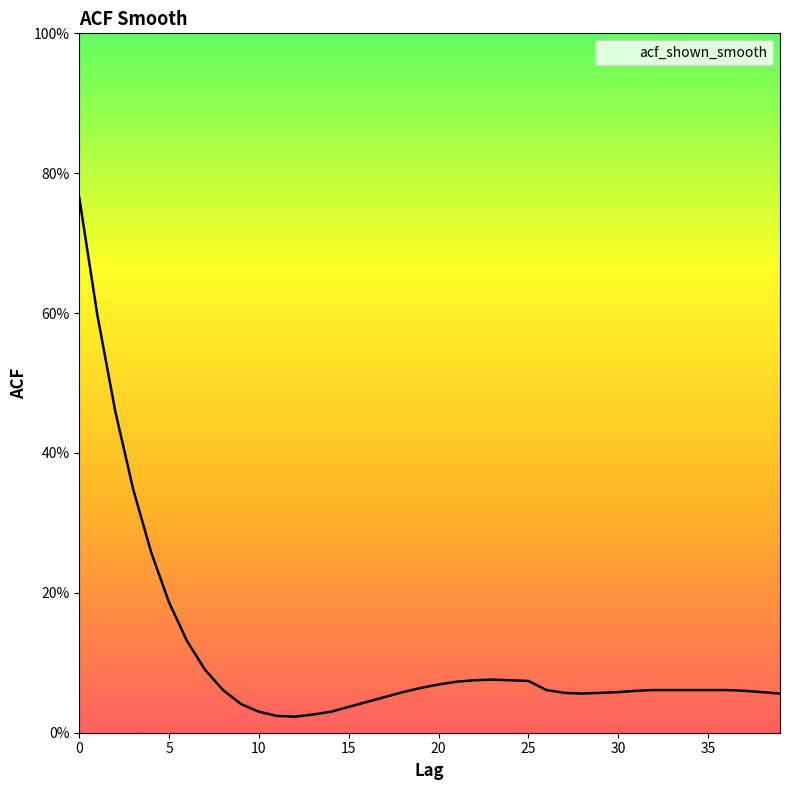

Is this an area chart (filled region under the line)?

Yes